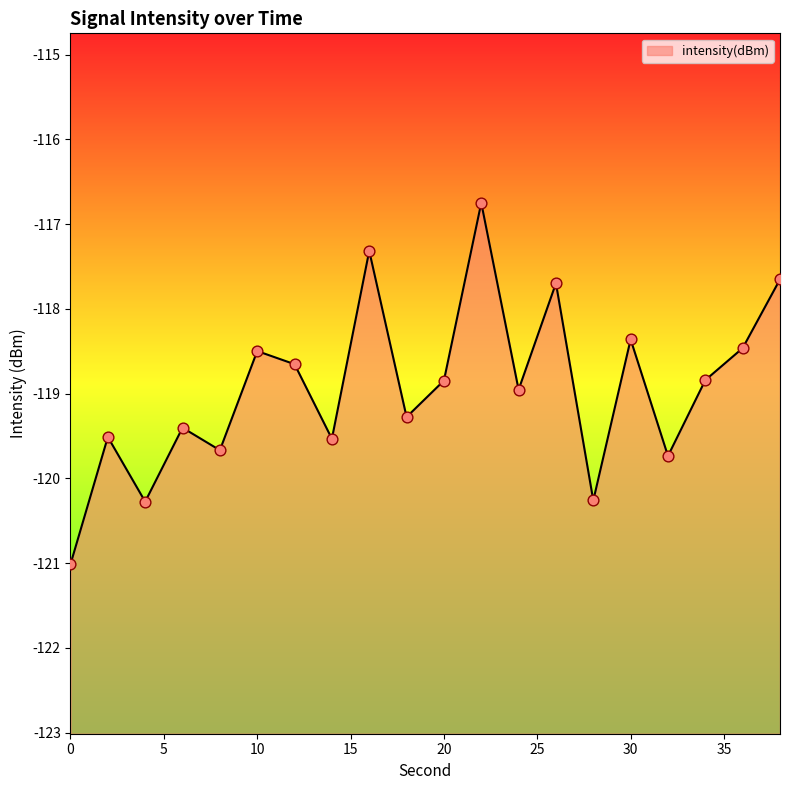

Between 8 and 12, which is larger?

12